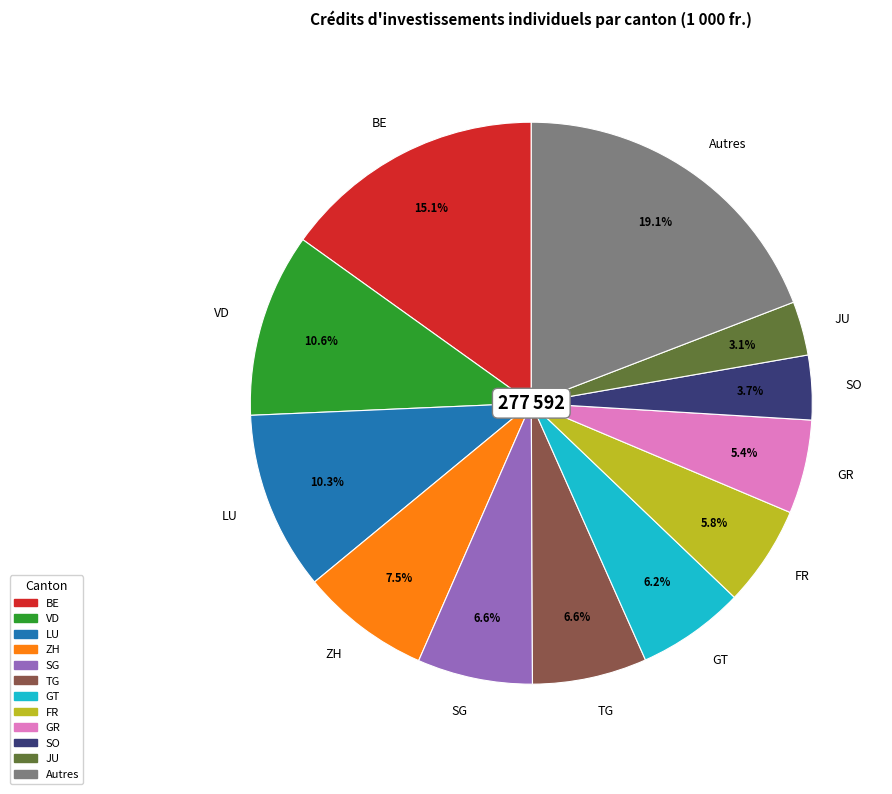

Count the number of slices in the pie.

12